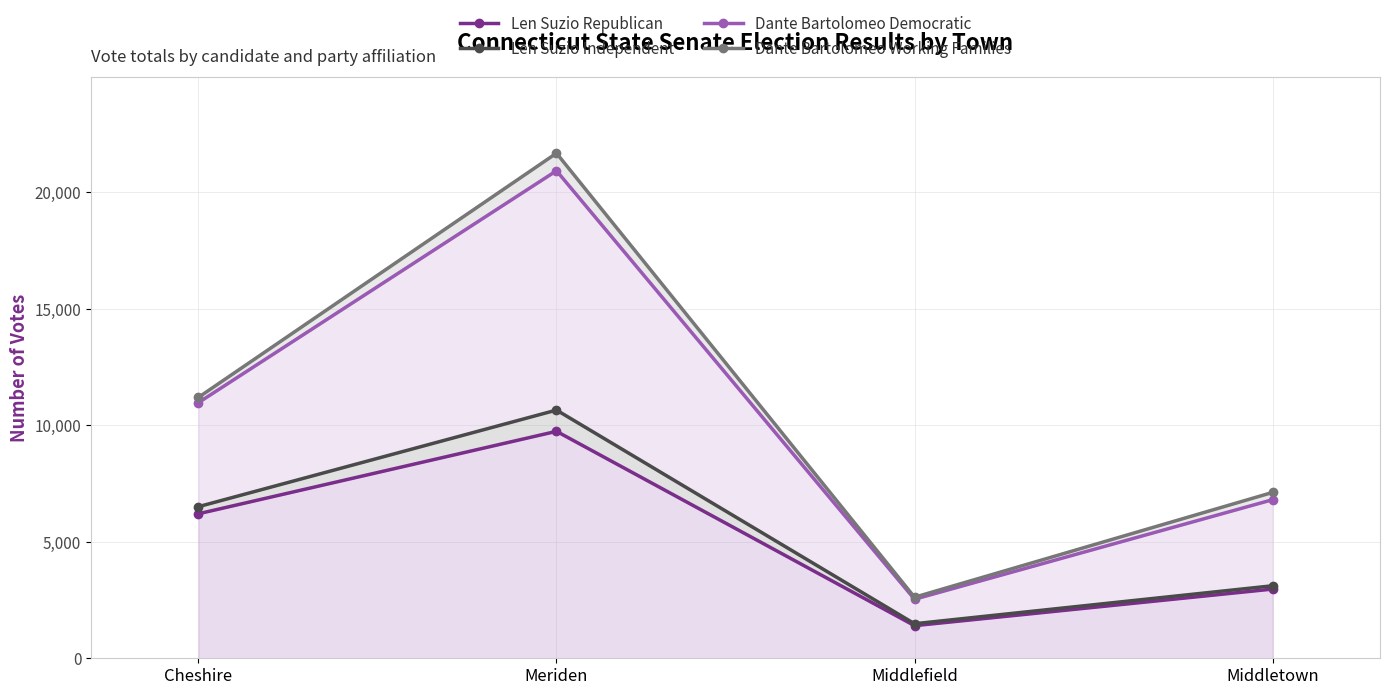

True or false: Dante Bartolomeo Working Families and Len Suzio Independent cross at least once.

False